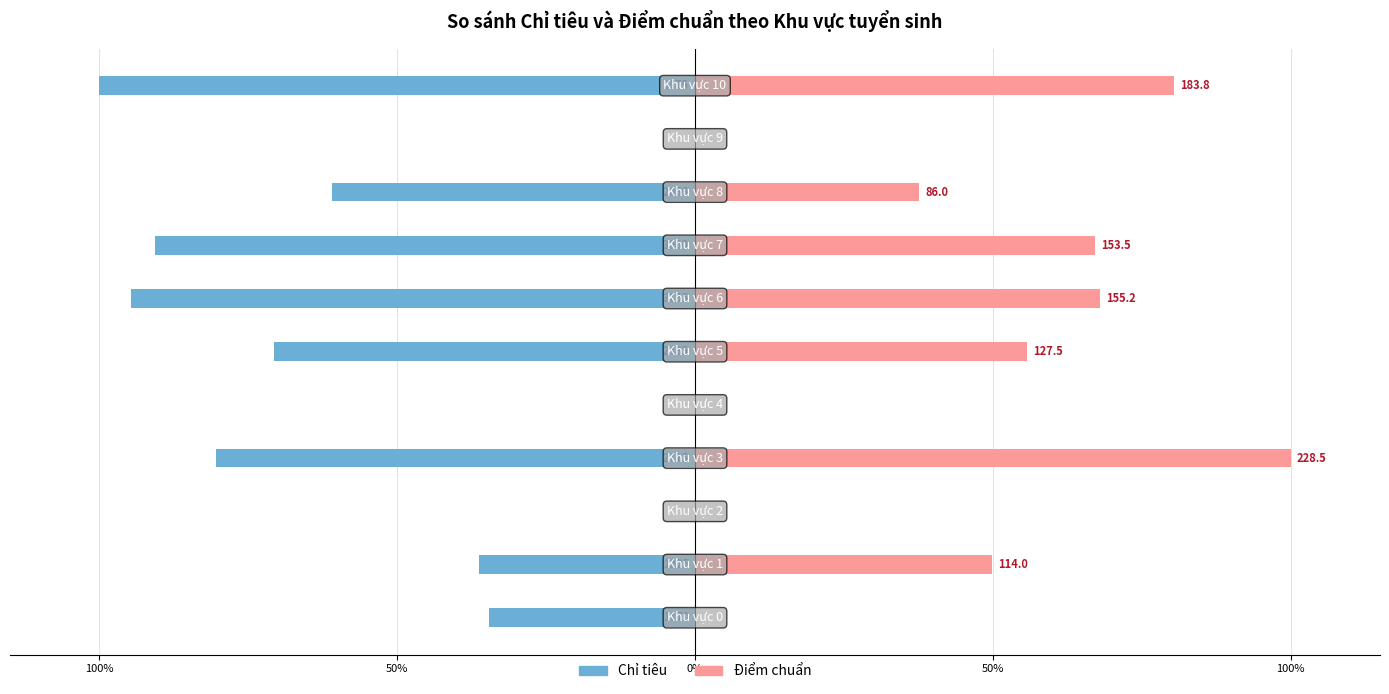

What is the label of the 1st bar from the right?

10